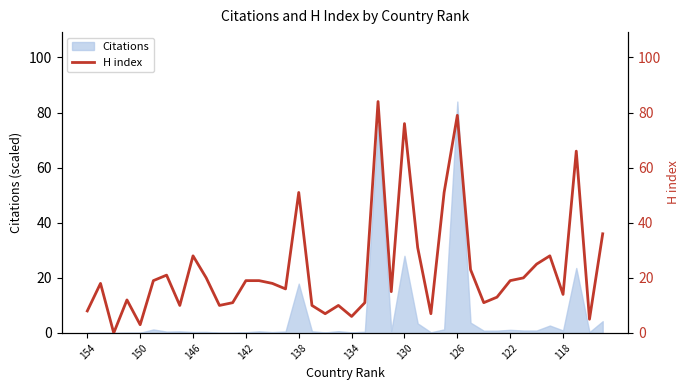

What is the sum of all values?

930